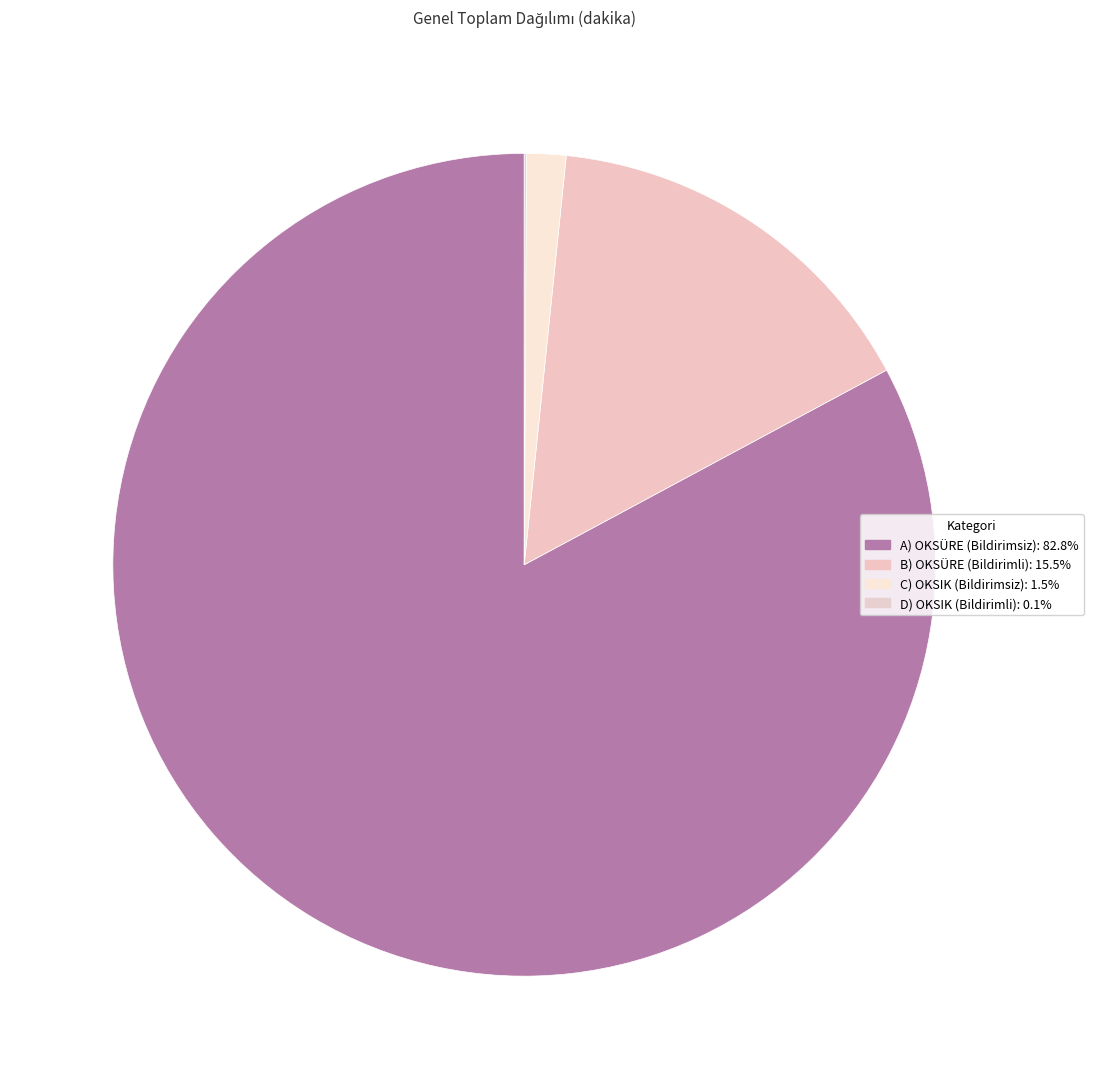

How many slices are in this pie chart?

4